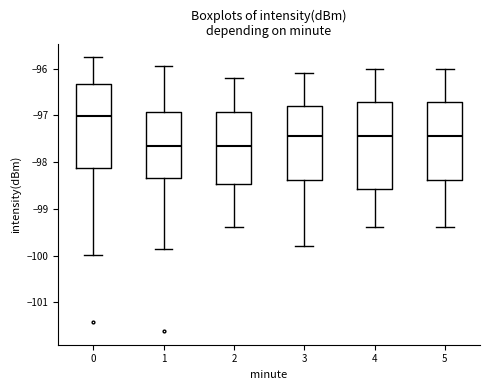

Reading left to right, read every box against the y-axis: the position of its median line, the range the box covers, and the ends of its whiskers. The values are not printed on the chart, so give them approximately, as read against the axis.

0: median -97.0, box -98.1 to -96.3, whiskers -100.0 to -95.8
1: median -97.6, box -98.3 to -96.9, whiskers -99.9 to -95.9
2: median -97.6, box -98.5 to -96.9, whiskers -99.4 to -96.2
3: median -97.4, box -98.4 to -96.8, whiskers -99.8 to -96.1
4: median -97.4, box -98.6 to -96.7, whiskers -99.4 to -96.0
5: median -97.4, box -98.4 to -96.7, whiskers -99.4 to -96.0